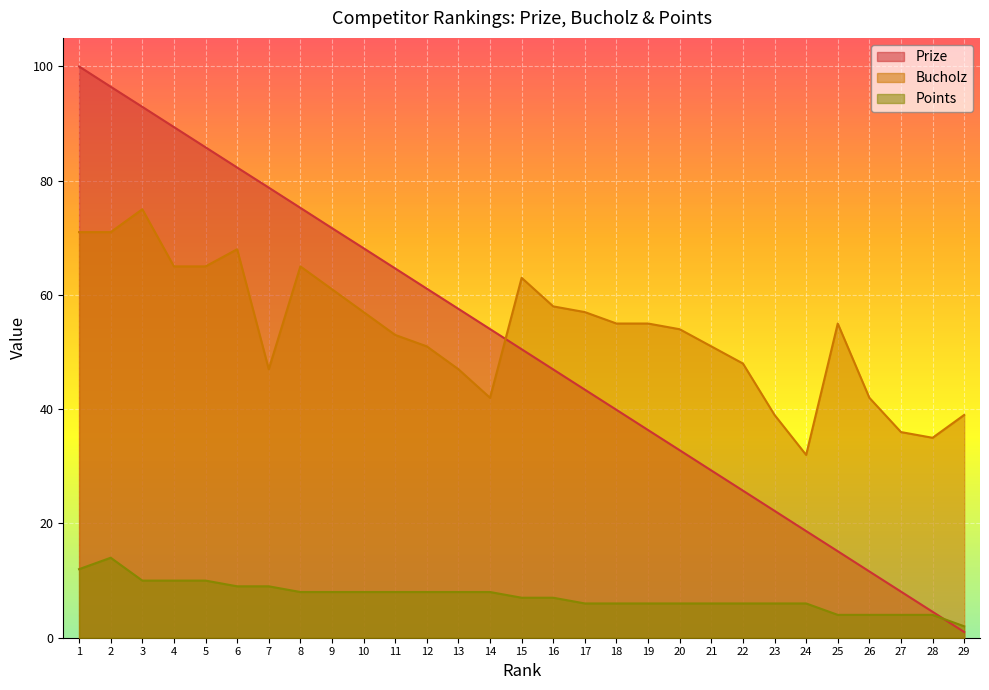

Rank the series by their maximum value, from lowest to highest.

Points, Bucholz, Prize